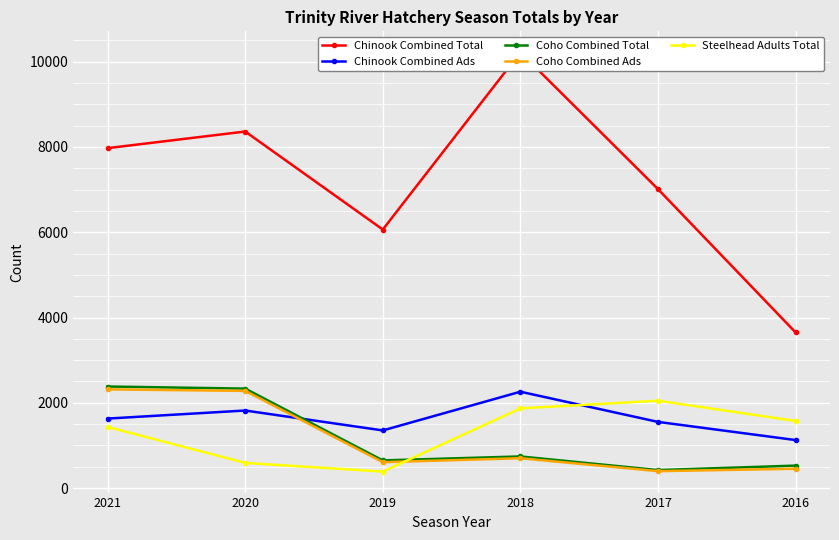

What are all the series names shown in the legend?

Chinook Combined Total, Chinook Combined Ads, Coho Combined Total, Coho Combined Ads, Steelhead Adults Total